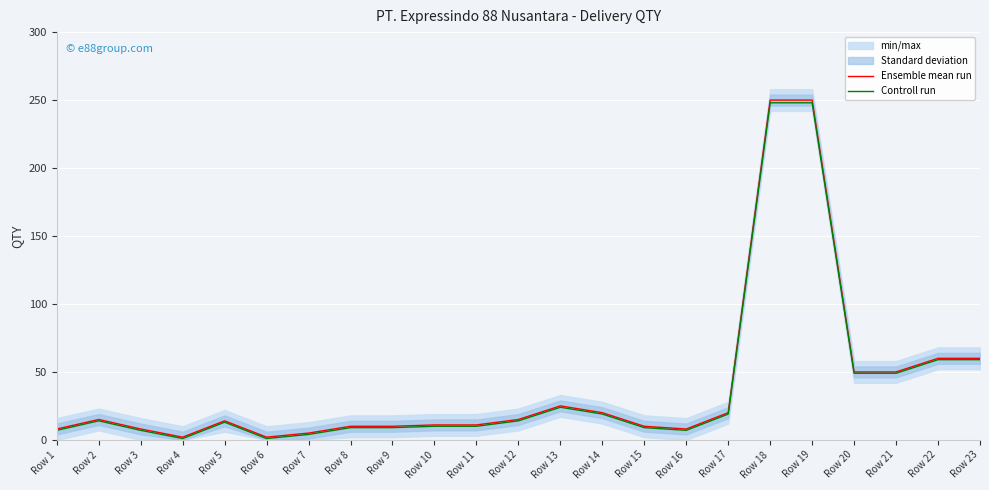

At which label does Controll run first exceed 13?

Row 2